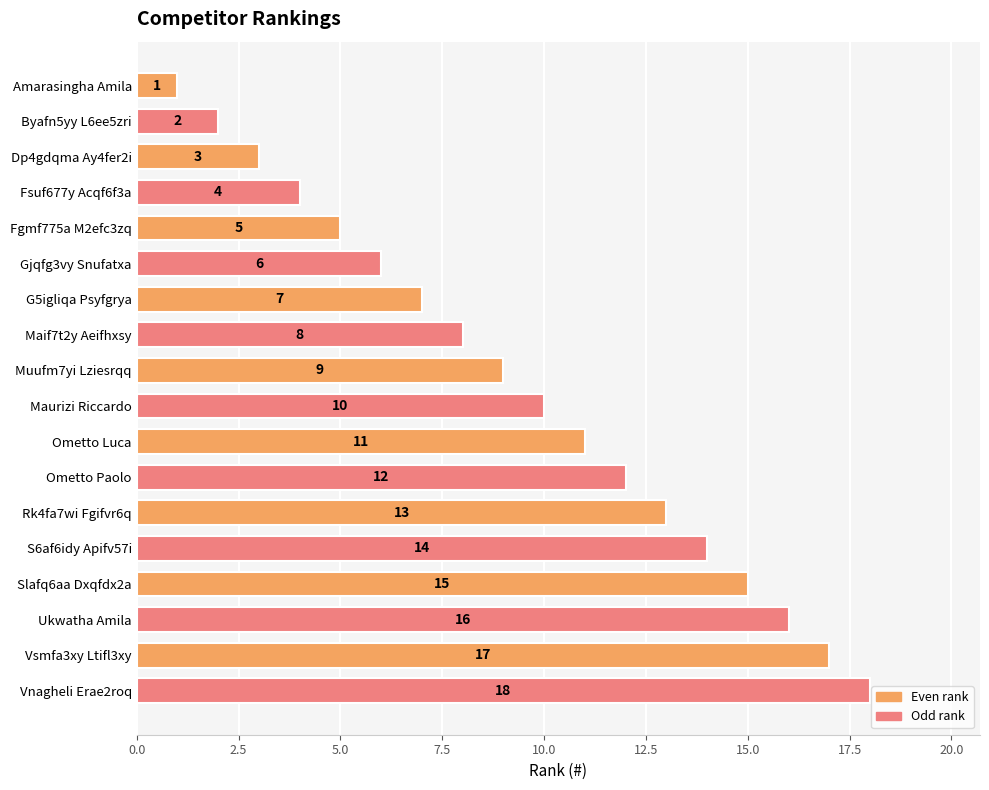

What is the label of the 14th bar from the top?

S6af6idy Apifv57i